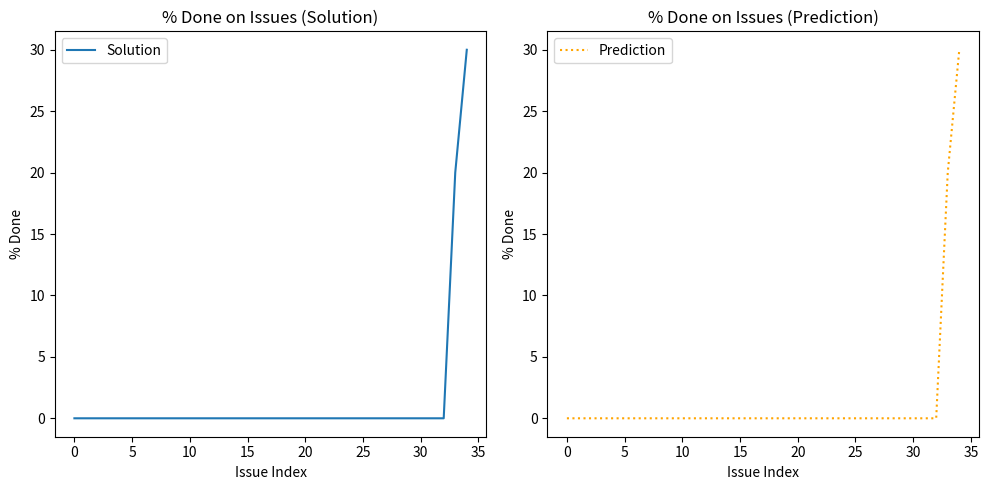

Is it true that Solution equals -19 at 15?

False